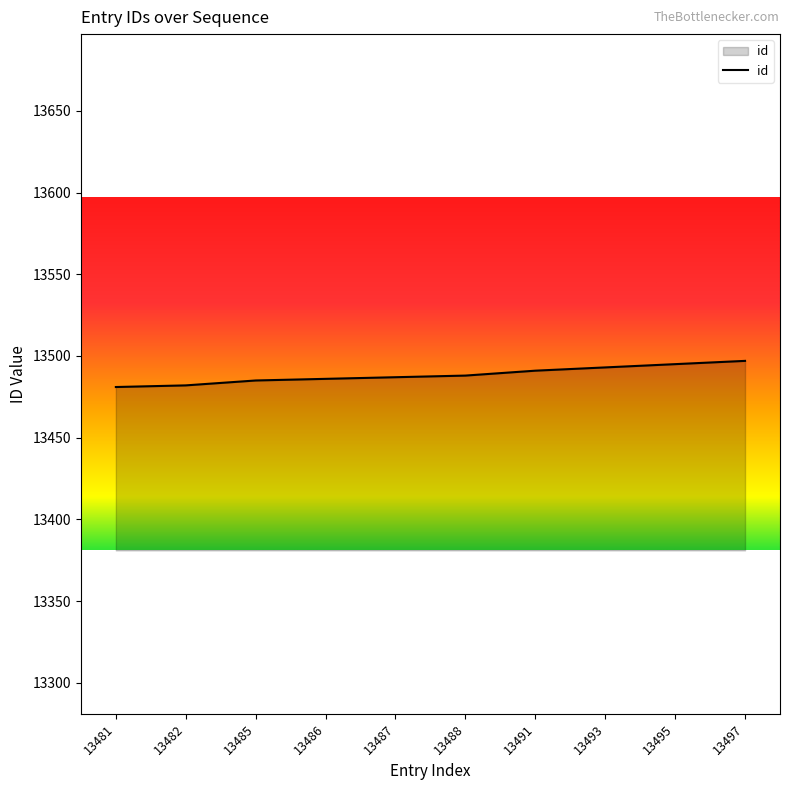

Count the number of categories in the chart.

10